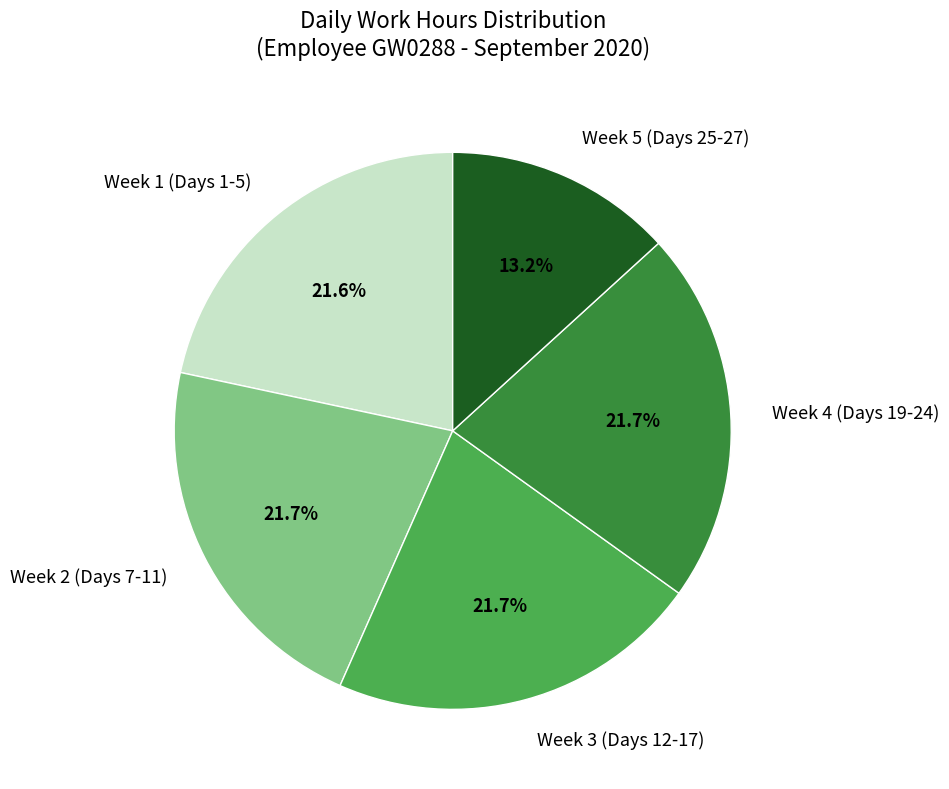

Does any single category account for the majority?

No